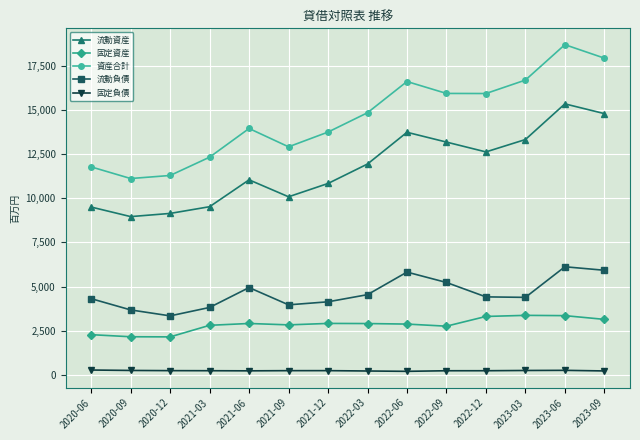

At which category is the sum across all series the highest?

2023-06